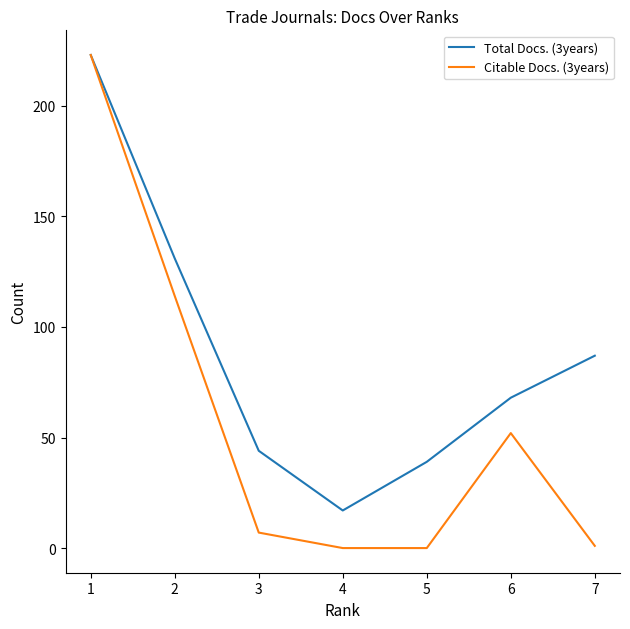

Reading left to right, what are all the values shown in this chart?

Total Docs. (3years): 223	131	44	17	39	68	87
Citable Docs. (3years): 223	114	7	0	0	52	1